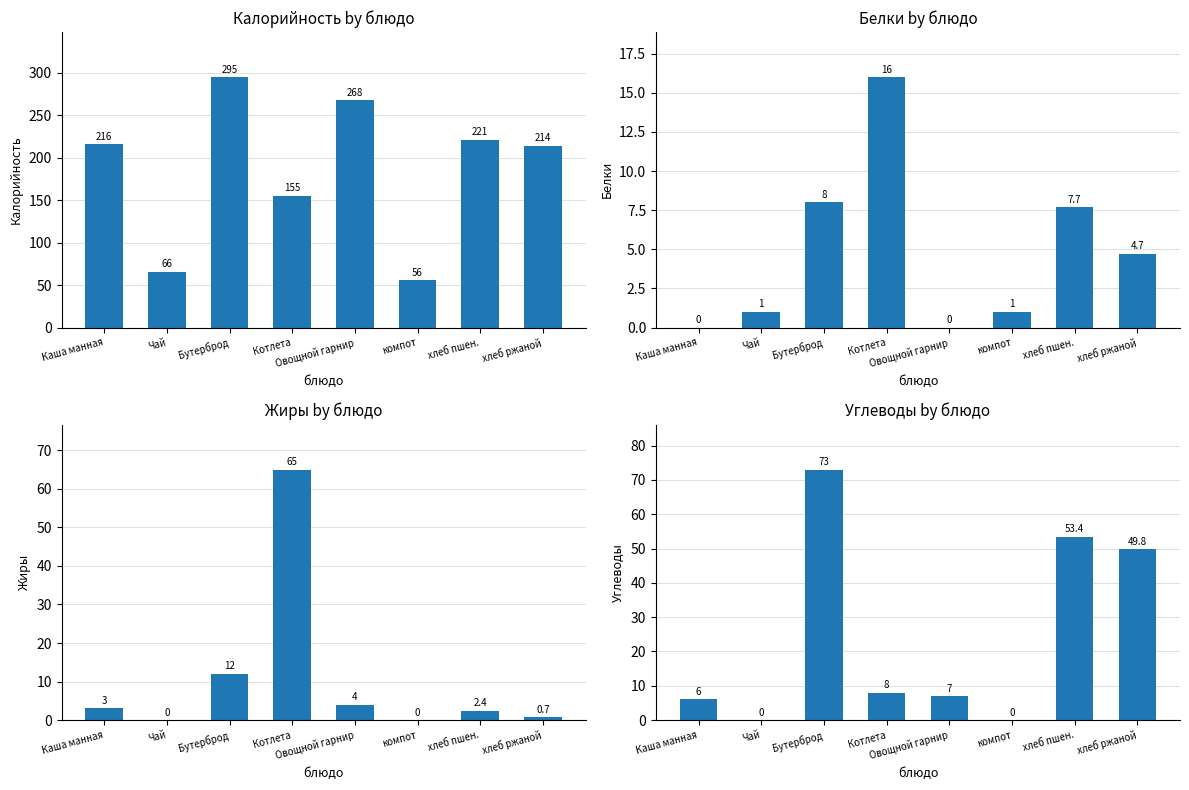

How many values in Жиры are above zero?

6